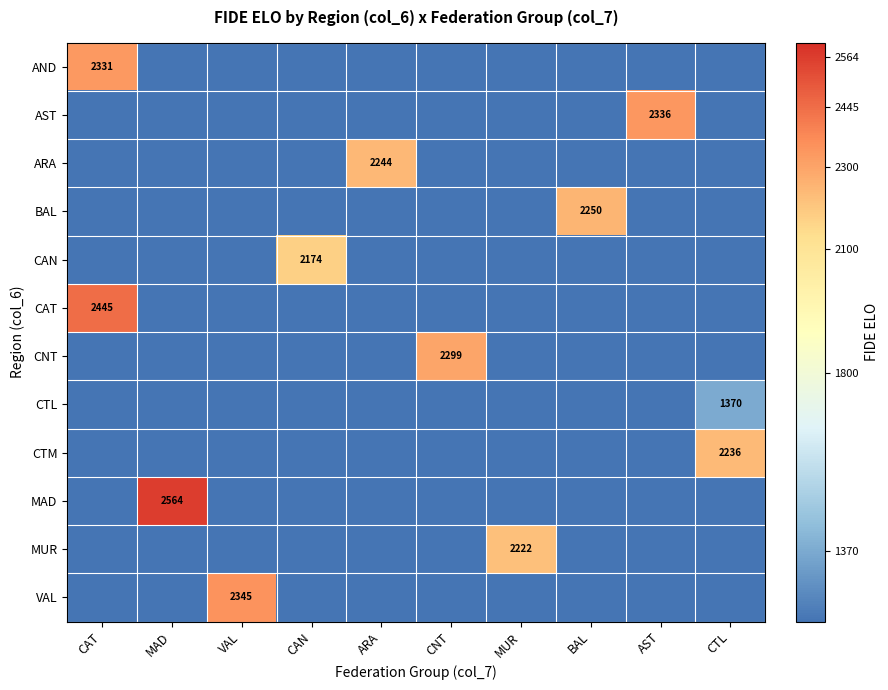

True or false: AND has a value of 2331 at CAT.

True